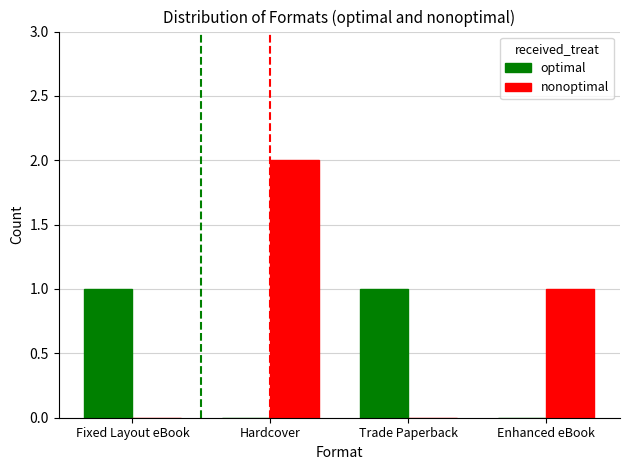

Is it true that optimal equals 2 at Trade Paperback?

False